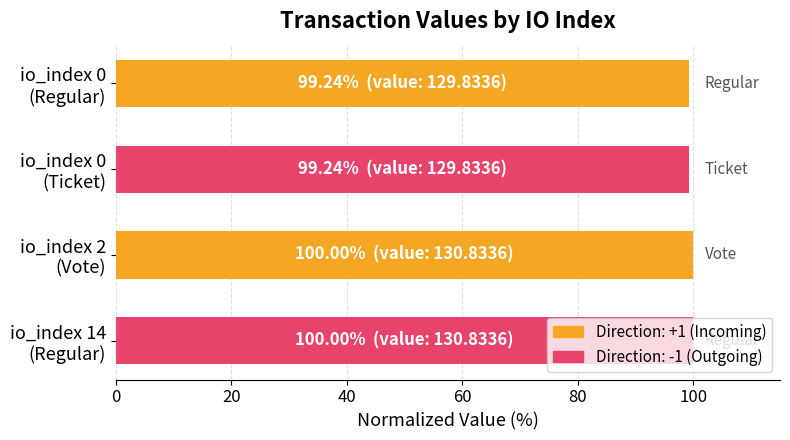

What is the average value?

99.6